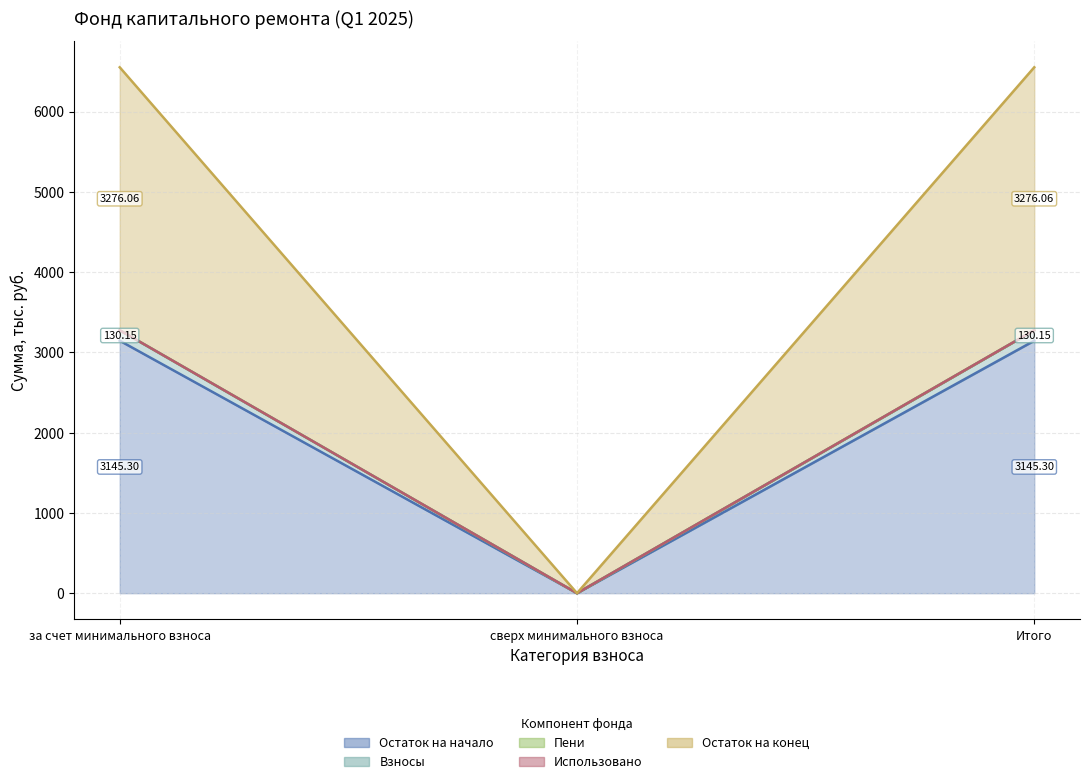

At which label does Пени reach its peak?

за счет минимального взноса